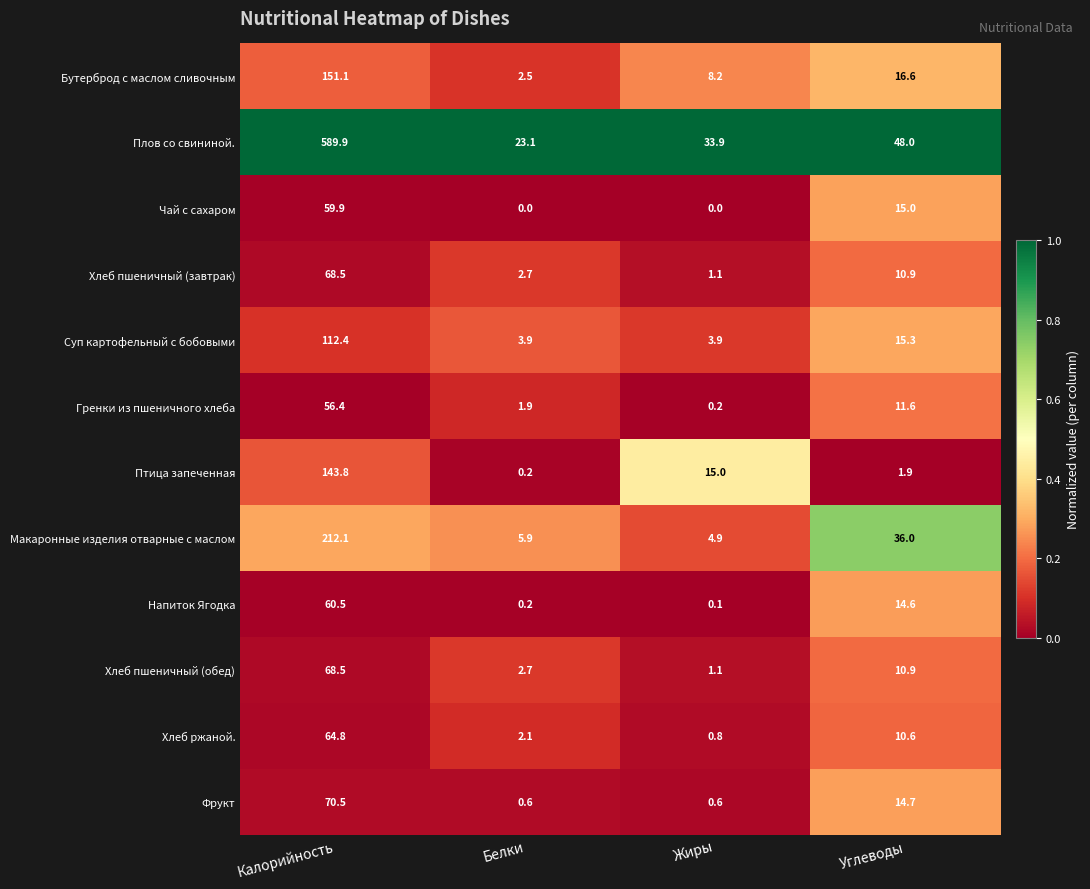

What is the sum of all Хлеб пшеничный (завтрак) values?

83.2